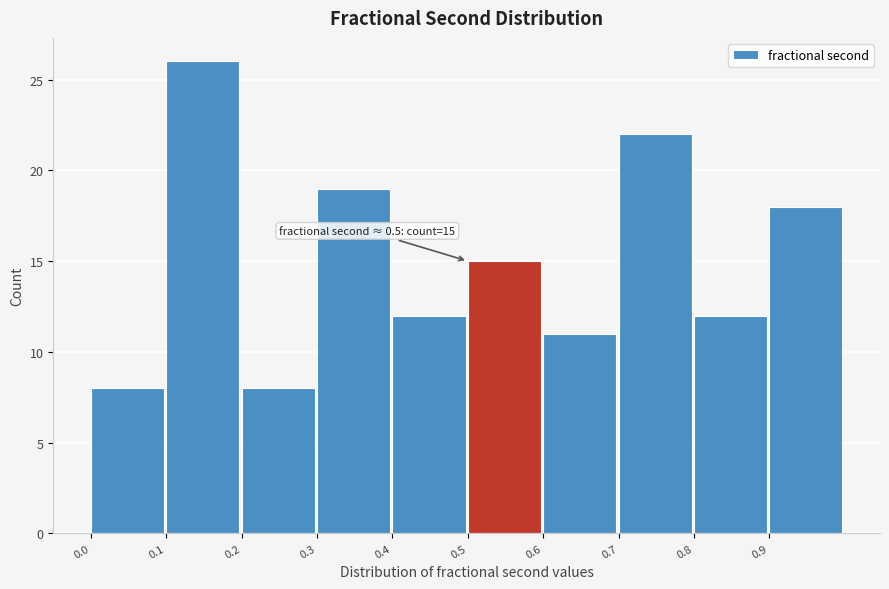

Over which range of the x-axis is the bar tallest?

0.1 to 0.2